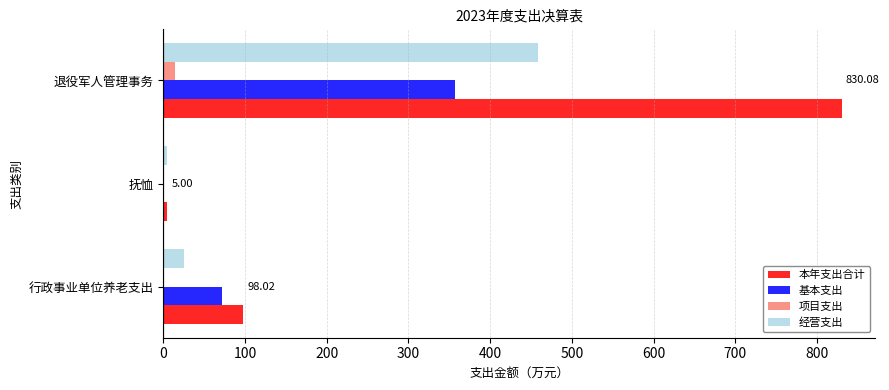

What is the sum of all 项目支出 values?

14.6